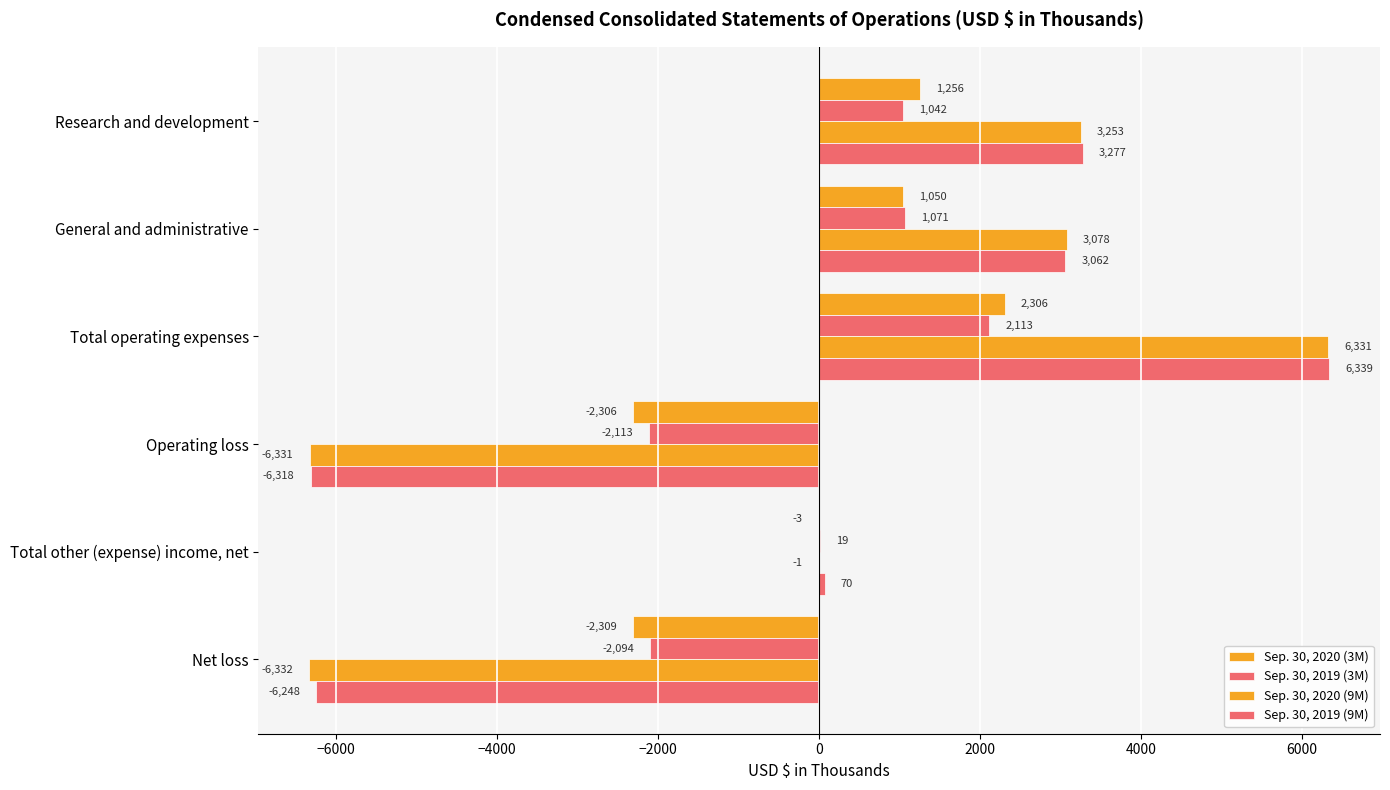

What is the value of the Sep. 30, 2019 (9M) bar at the 4th from the left?

-6318